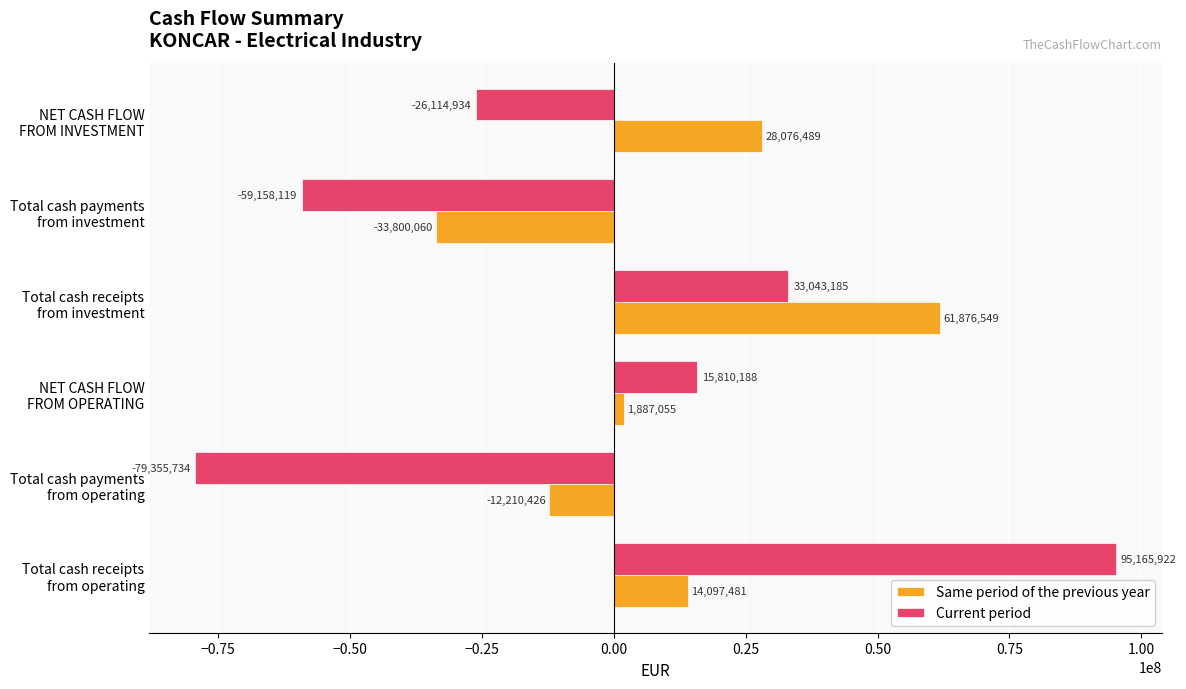

How many Same period of the previous year values are between -12210426 and 28076489?

4